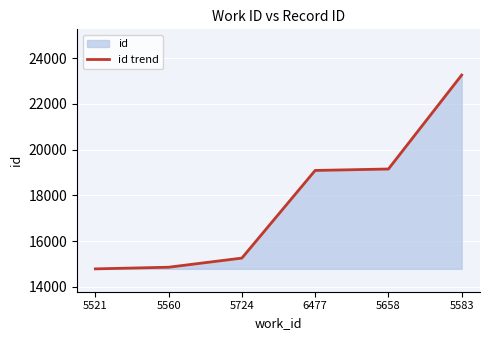

How many data points are less than 19091?

3